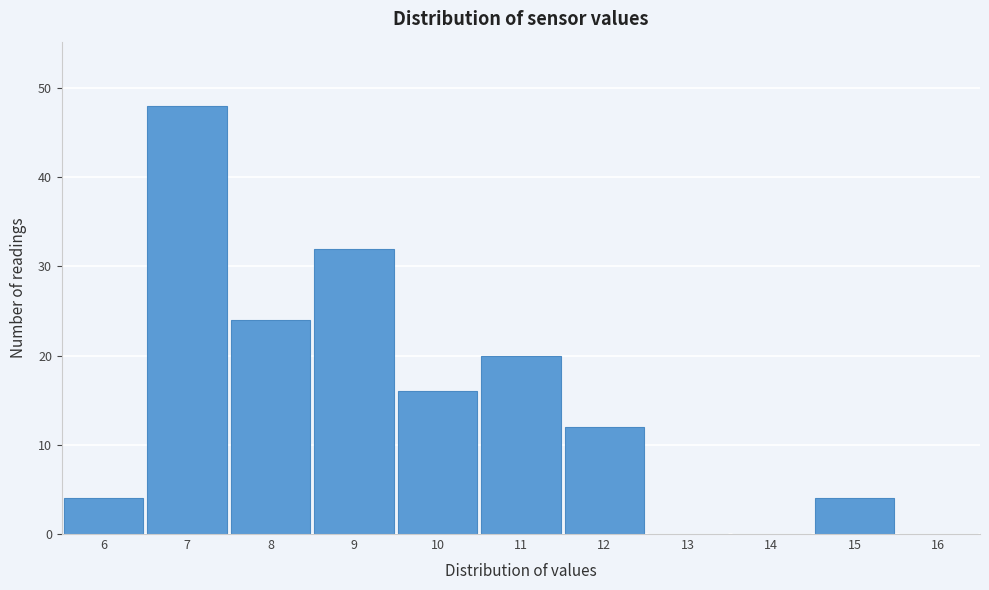

Reading left to right, extract all data points from this chart.

6=4	7=48	8=24	9=32	10=16	11=20	12=12	13=0	14=0	15=4	16=0